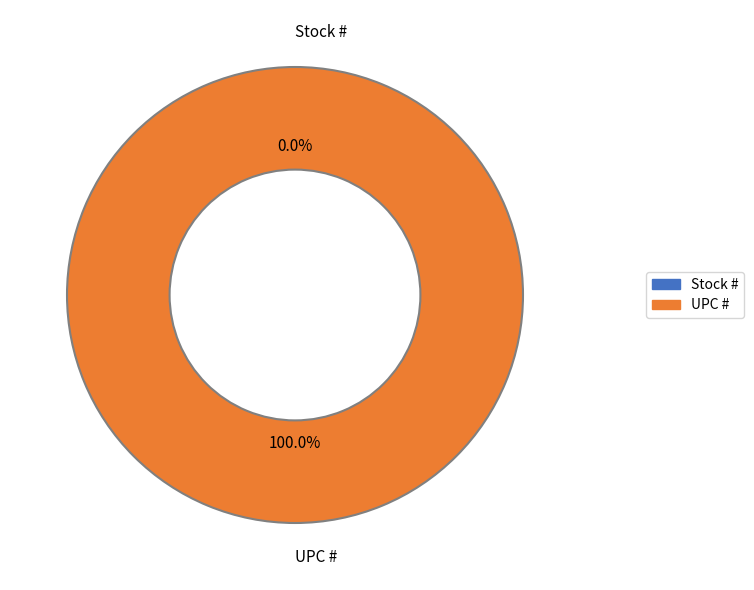

To the nearest percent, what is the combined percentage of UPC # and Stock #?

100%